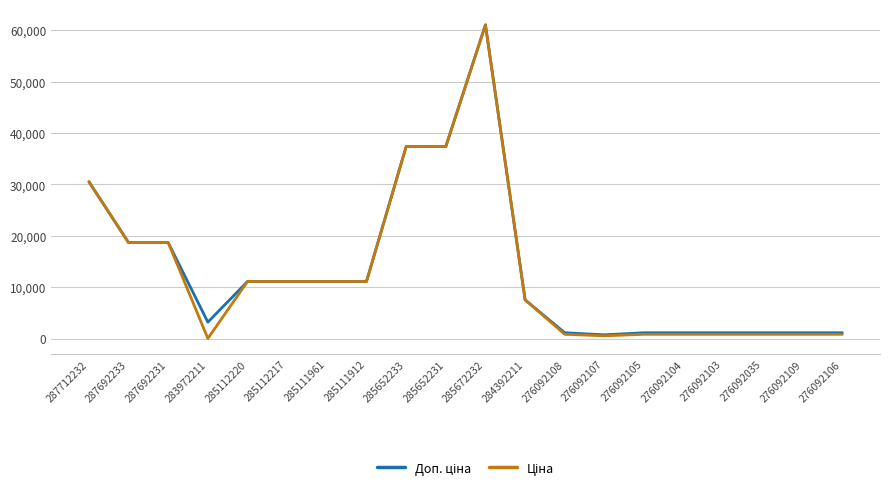

How many lines are shown in the chart?

2